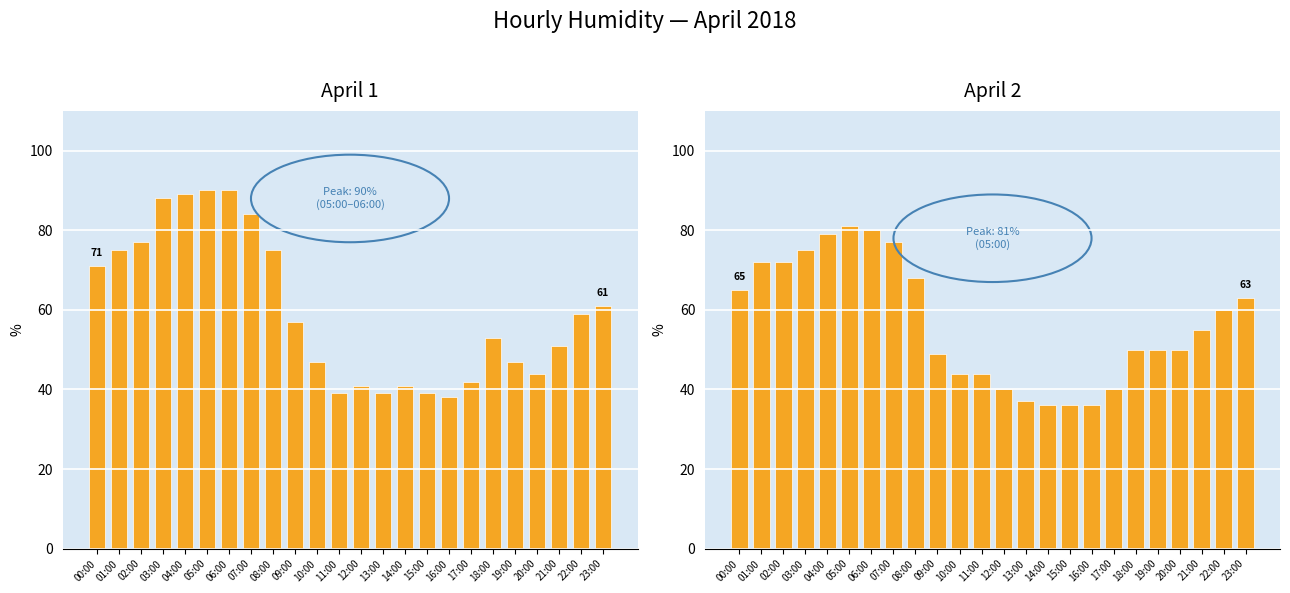

At which label is Apr 2 Humidity closest to 58?

22:00